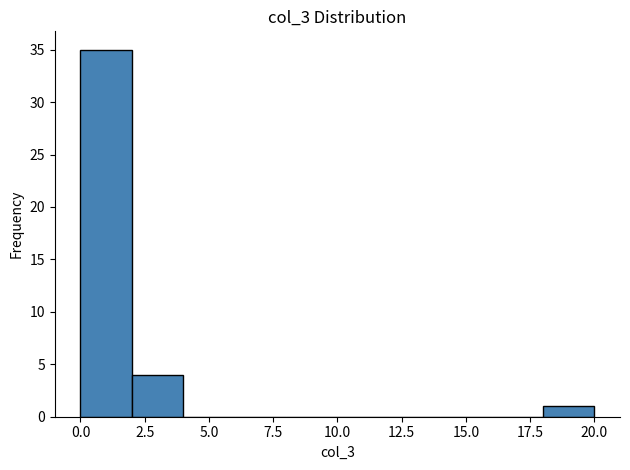

Reading left to right, transcribe this chart: for each bar, give the range it covers on the x-axis and its height. The values are not printed on the chart, so give them approximately, as read against the axis.

0 to 2: 35
2 to 4: 4
4 to 6: 0
6 to 8: 0
8 to 10: 0
10 to 12: 0
12 to 14: 0
14 to 16: 0
16 to 18: 0
18 to 20: 1